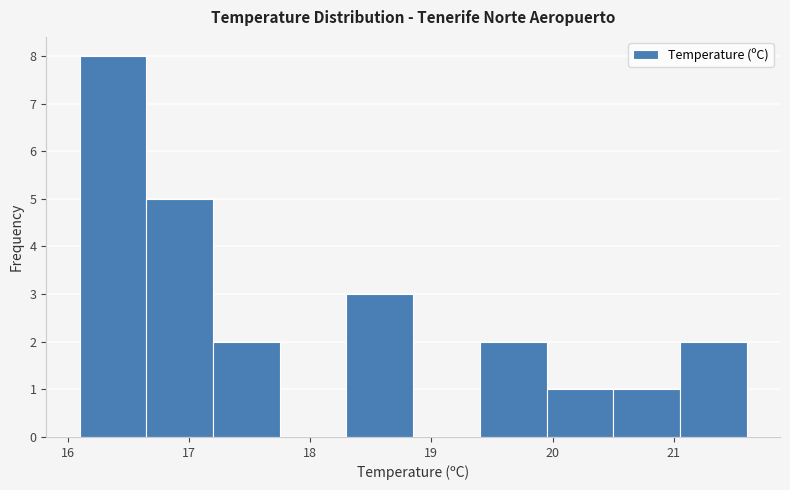

Over which range of the x-axis is the bar tallest?

16.10 to 16.65